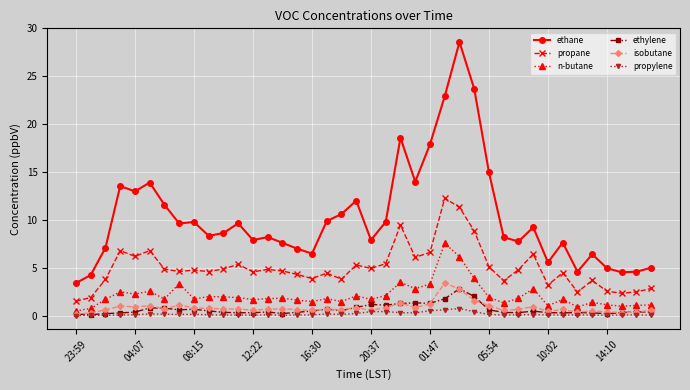

Which series has the largest total across all categories?

ethane